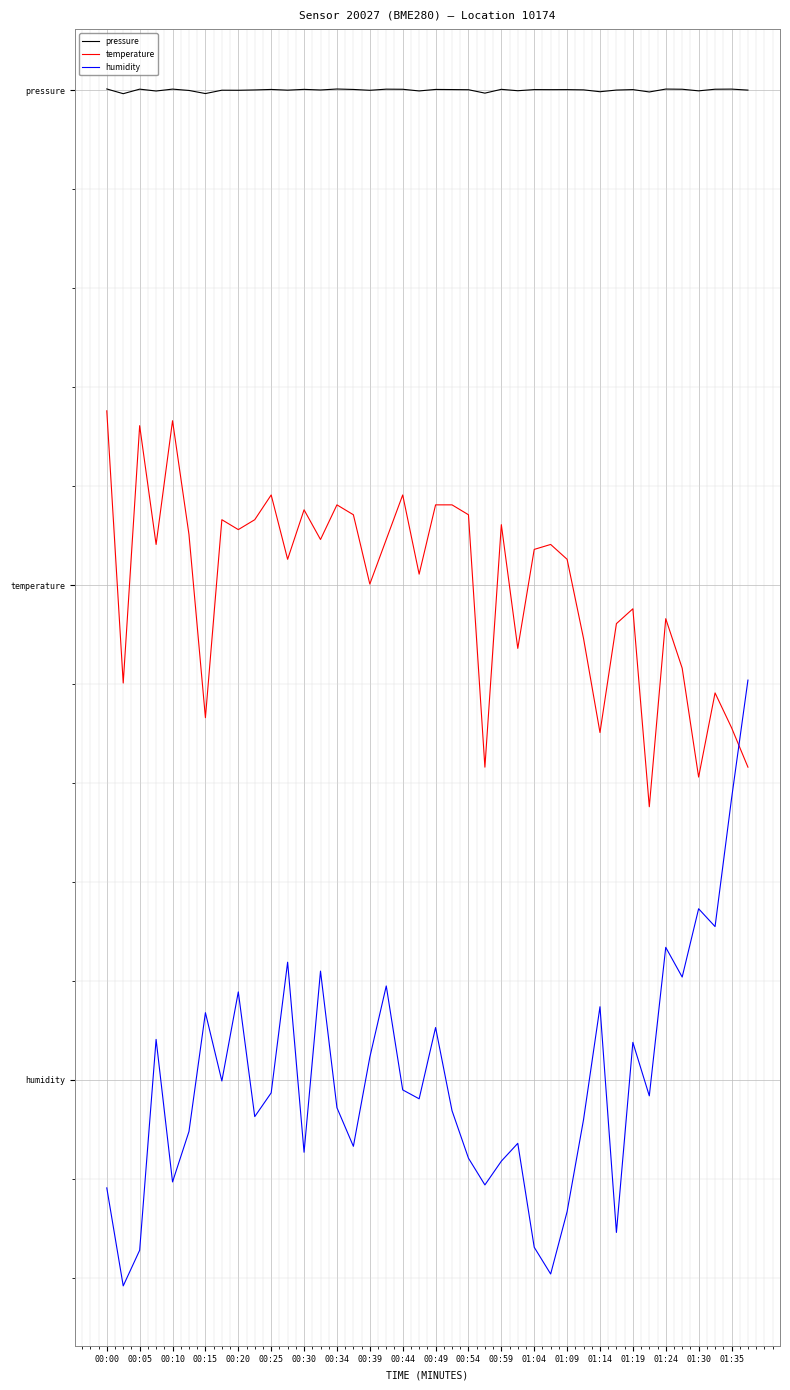

What are all the series names shown in the legend?

pressure, temperature, humidity